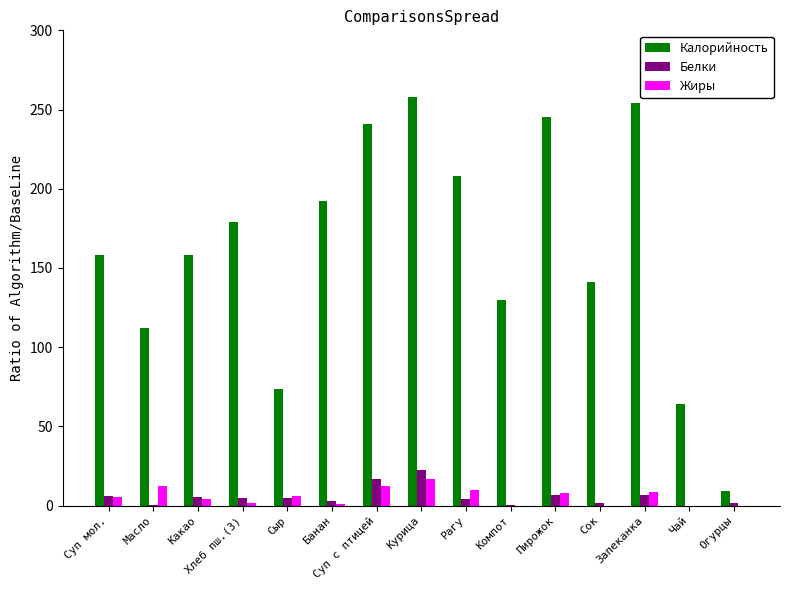

What is the total value across all series at Сыр?

84.5